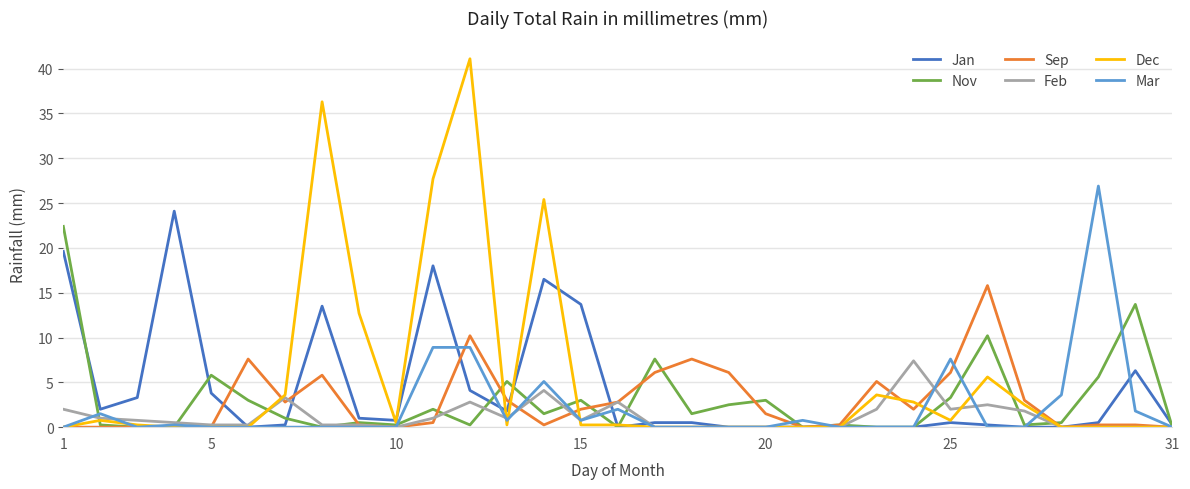

What is the greatest value displayed?

41.1